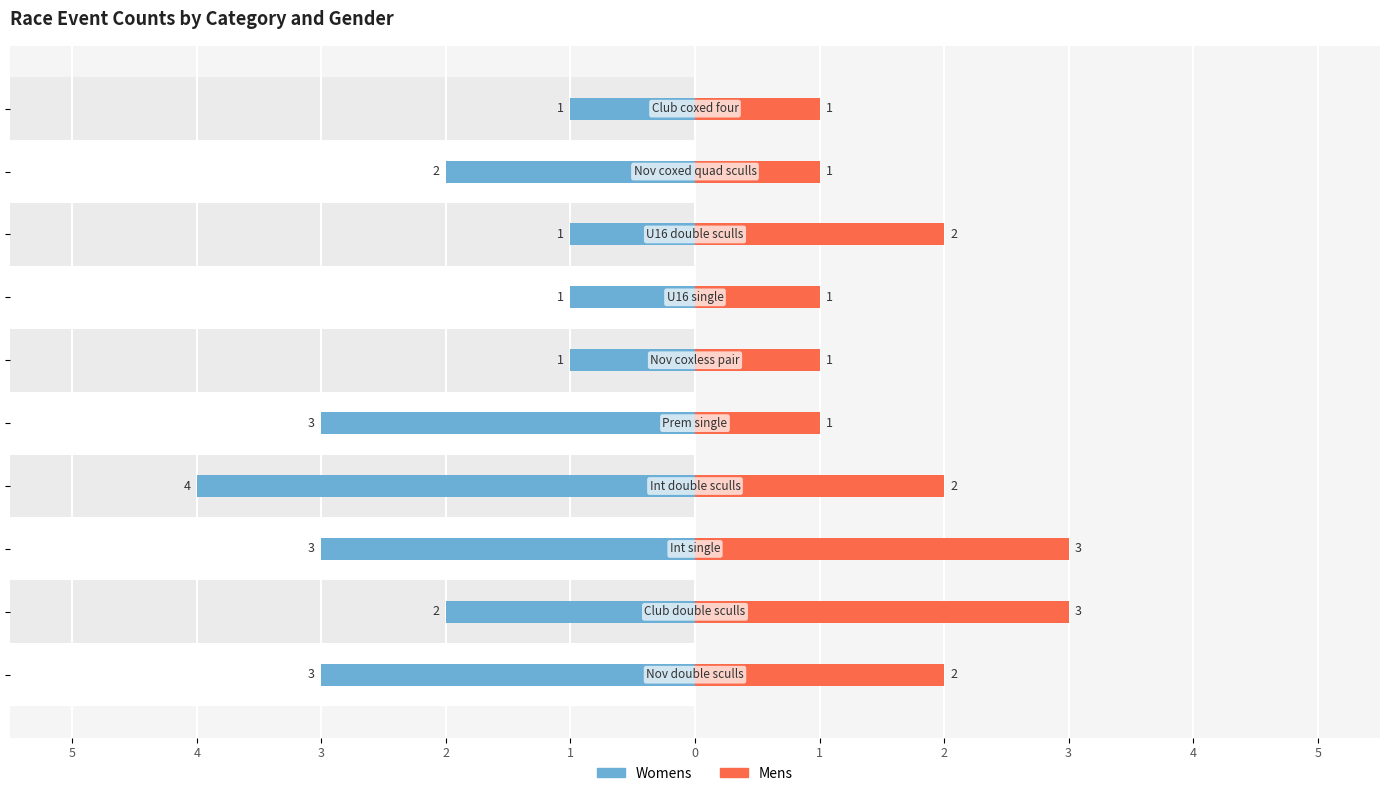

True or false: Mens has a value of 2 at 2.

True